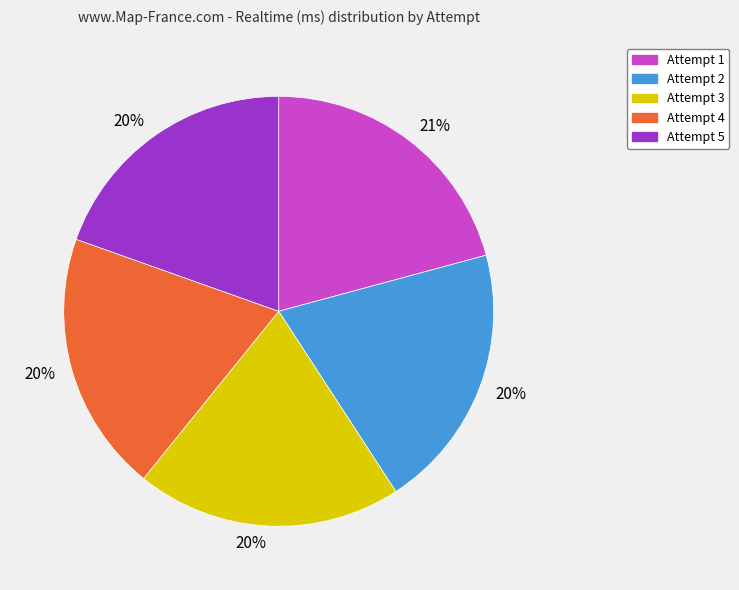

Is there a majority slice in this chart?

No